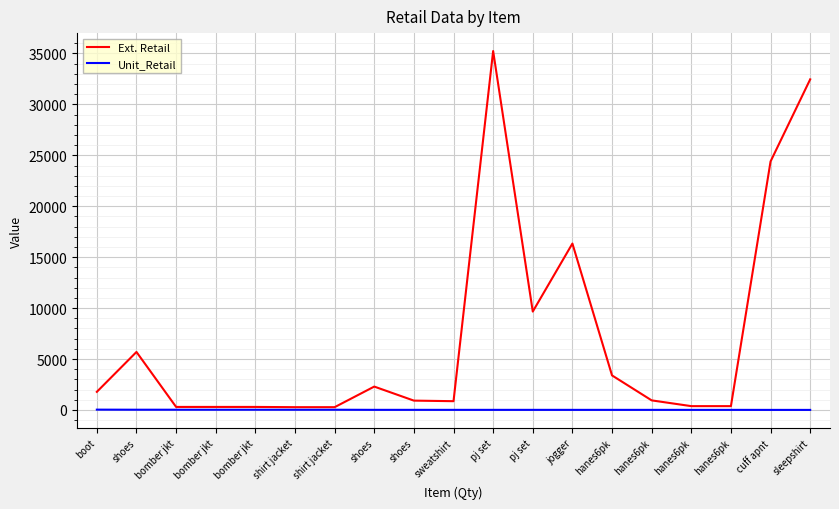

Which has a higher value, shoes or shirt jacket?

shoes